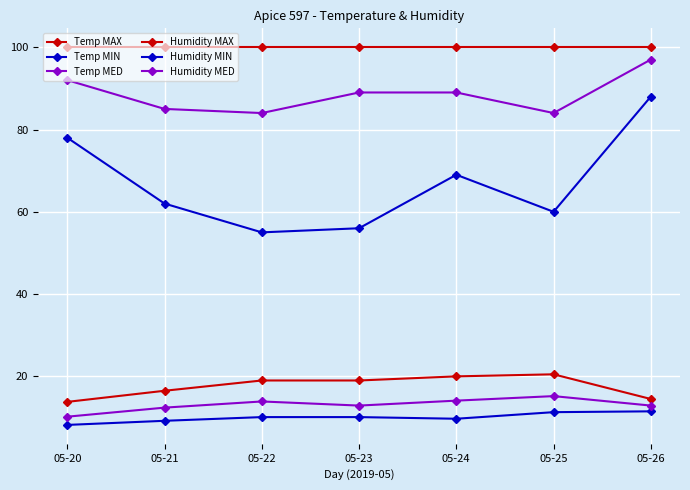

How many distinct data groups are displayed?

6